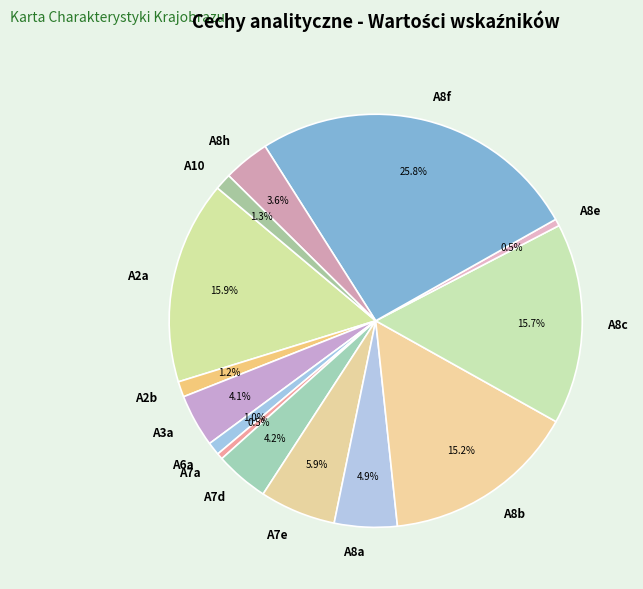

Does A6a represent more than half of the total?

No